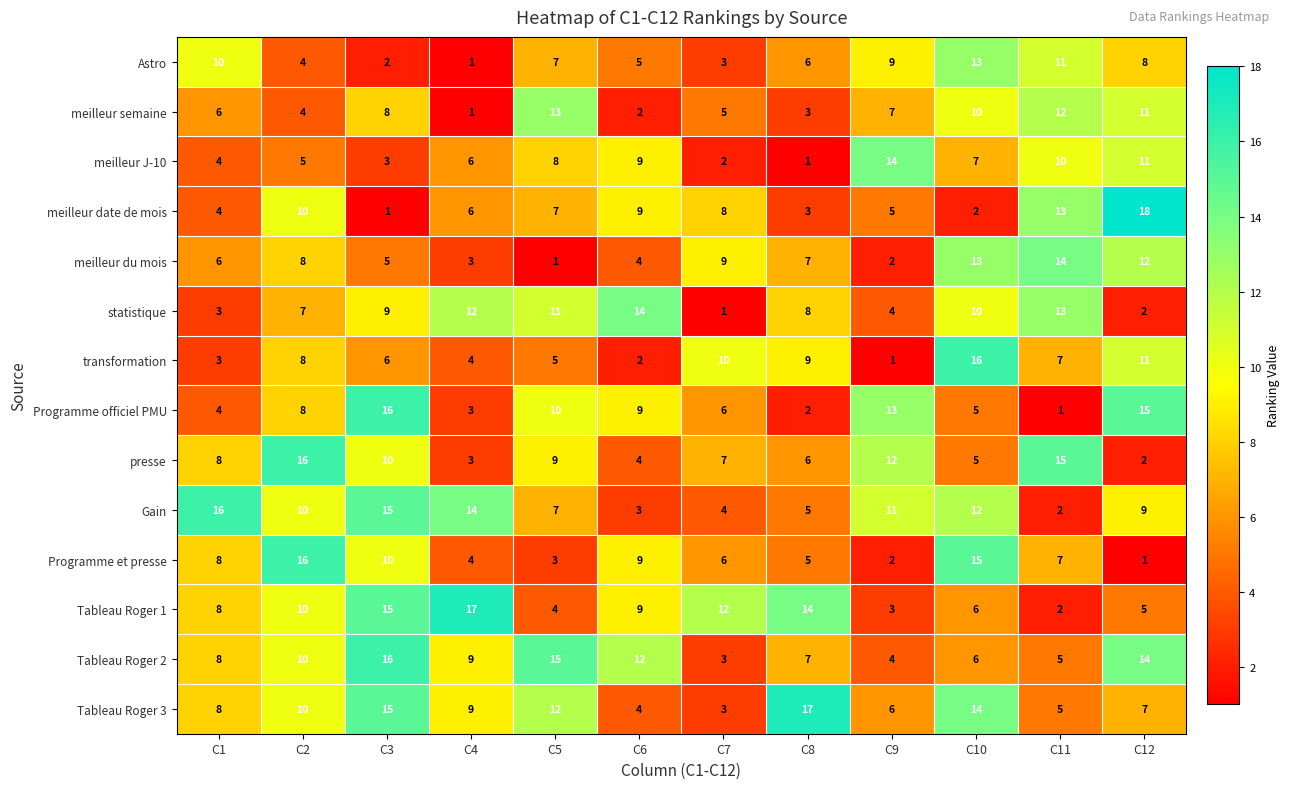

How many data points in Programme officiel PMU are less than 8?

6